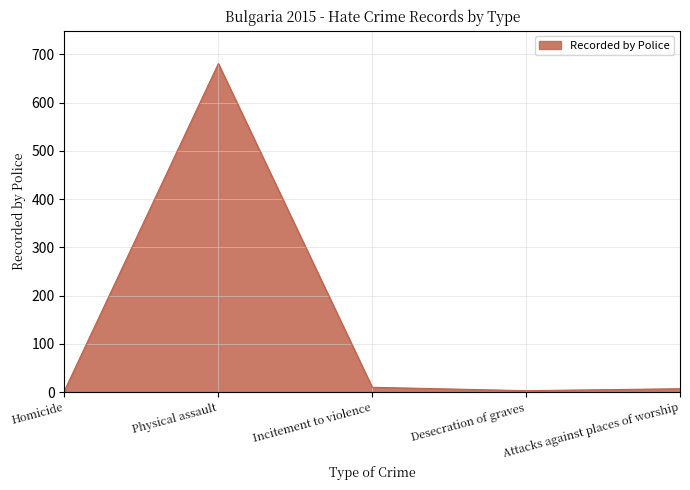

True or false: the data has more than 0 interior local peaks.

True